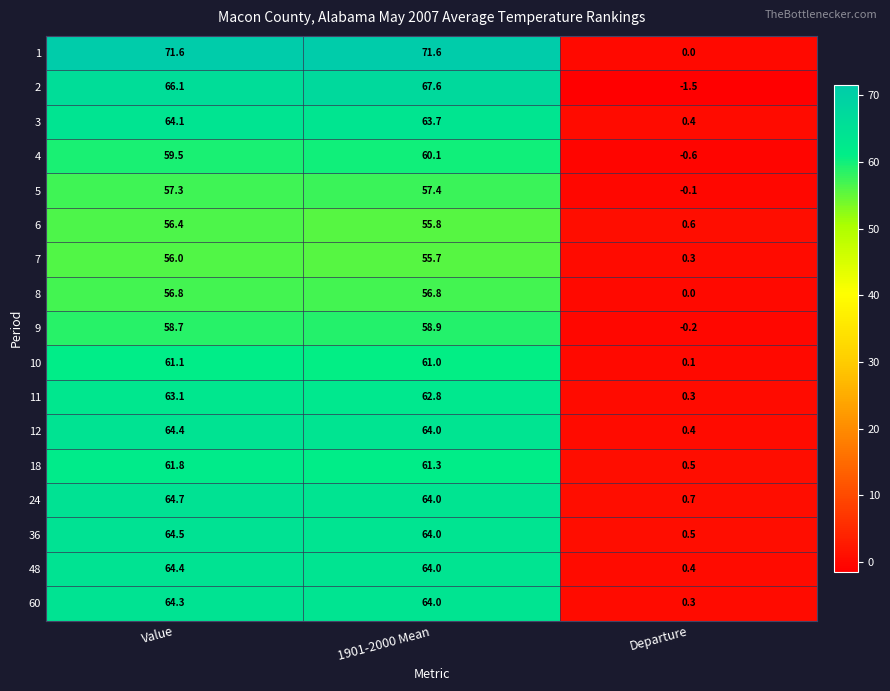

How many distinct data groups are displayed?

17